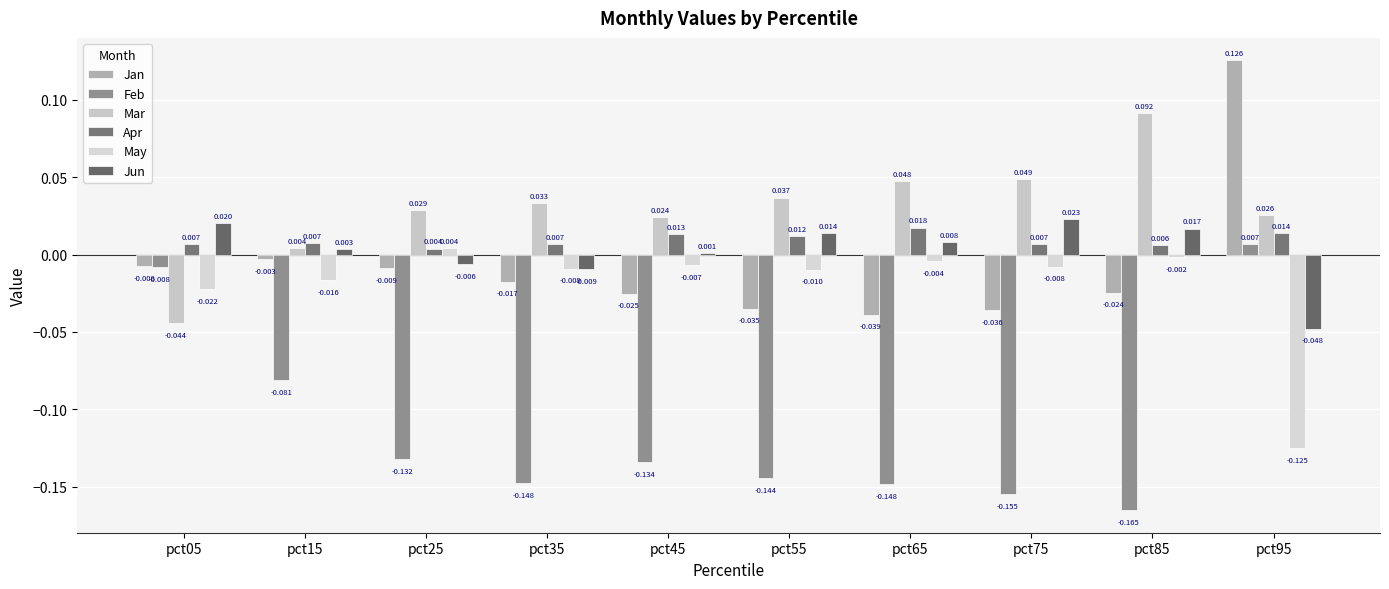

How many groups of bars are there?

10